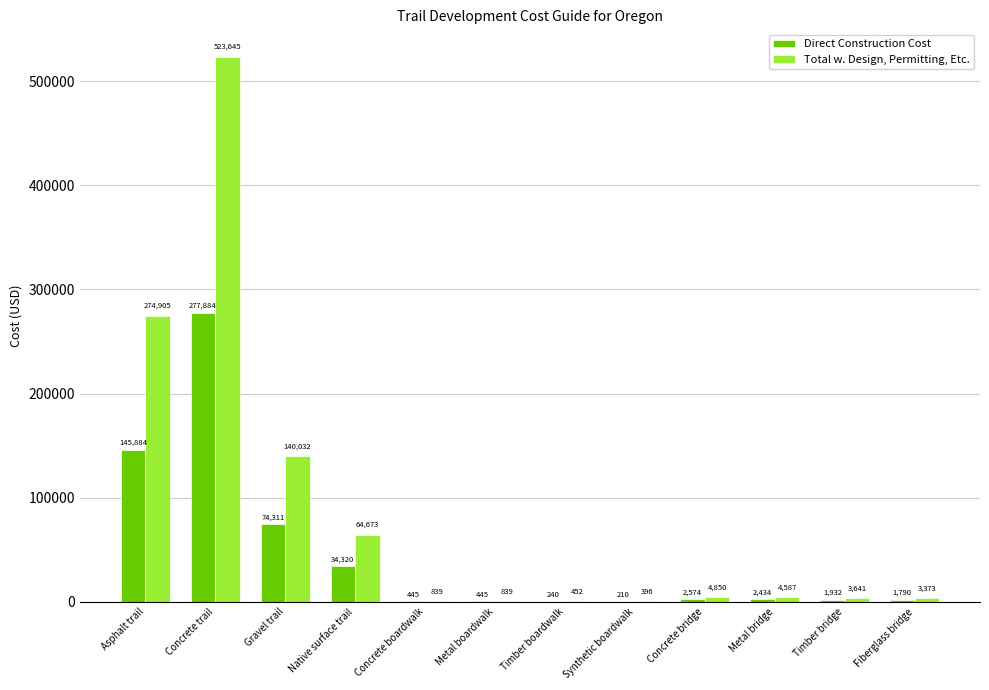

Where does the Total w. Design, Permitting, Etc. series first go above 4586?

Asphalt trail